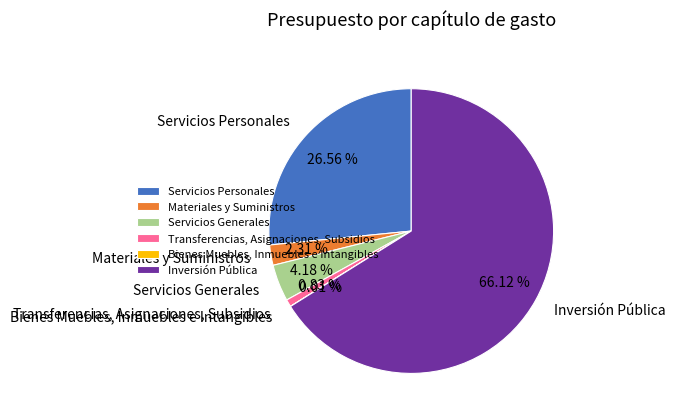

Which category has the biggest portion of the pie?

Inversión Pública